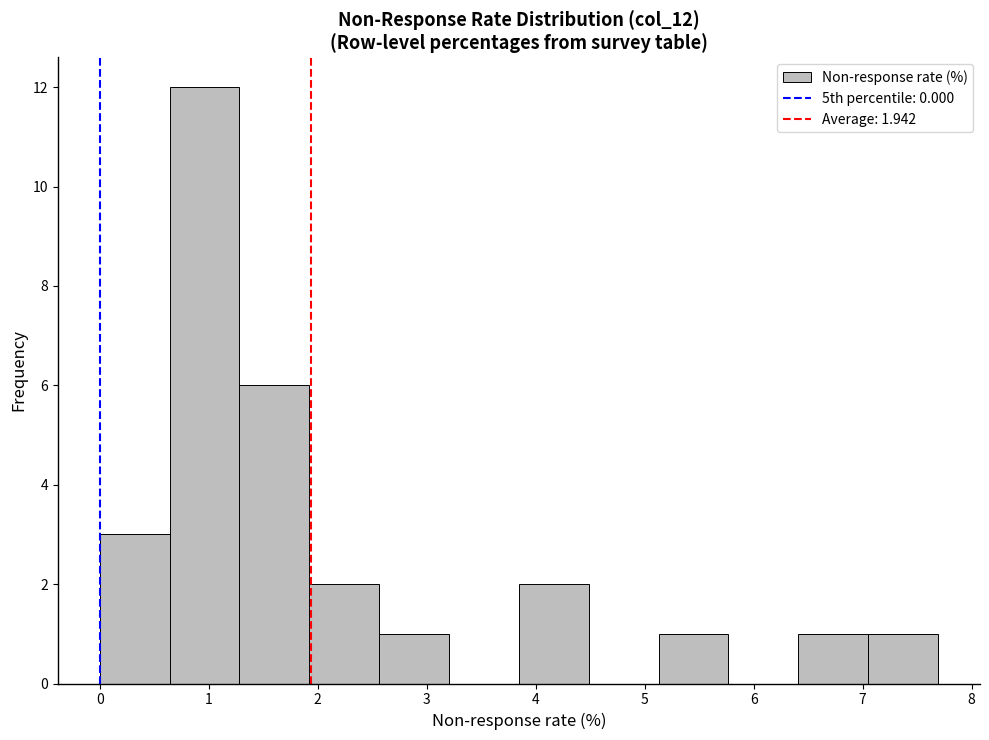

Reading left to right, transcribe this chart: for each bar, give the range it covers on the x-axis and its height. Neither the bar edges nor the heights are printed on the chart, so give them approximately, as read against the axes.

0.0 to 0.6: 3
0.6 to 1.3: 12
1.3 to 1.9: 6
1.9 to 2.6: 2
2.6 to 3.2: 1
3.2 to 3.8: 0
3.8 to 4.5: 2
4.5 to 5.1: 0
5.1 to 5.8: 1
5.8 to 6.4: 0
6.4 to 7.1: 1
7.1 to 7.7: 1